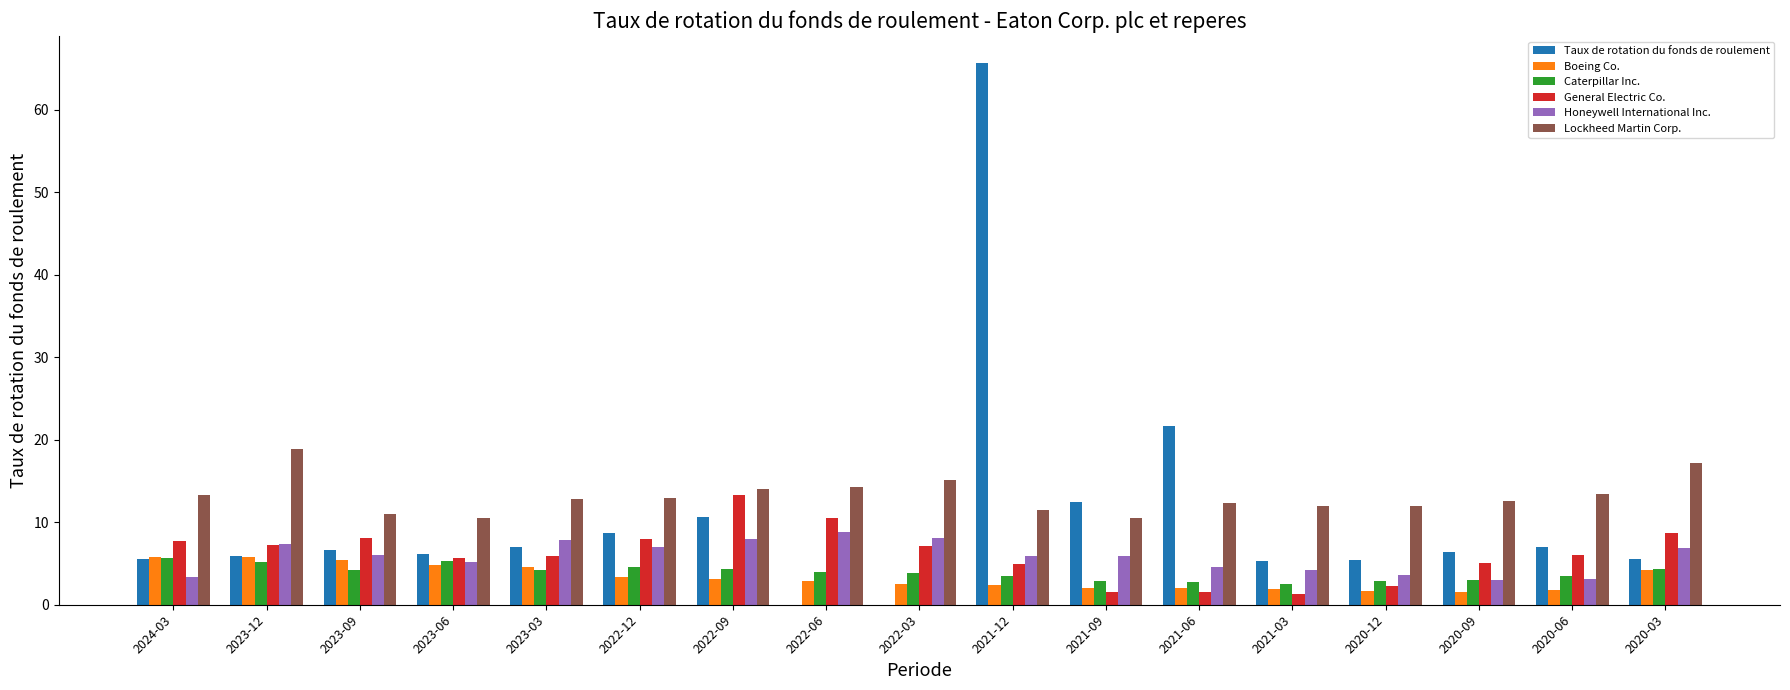

What is the maximum value shown in the chart?

65.7